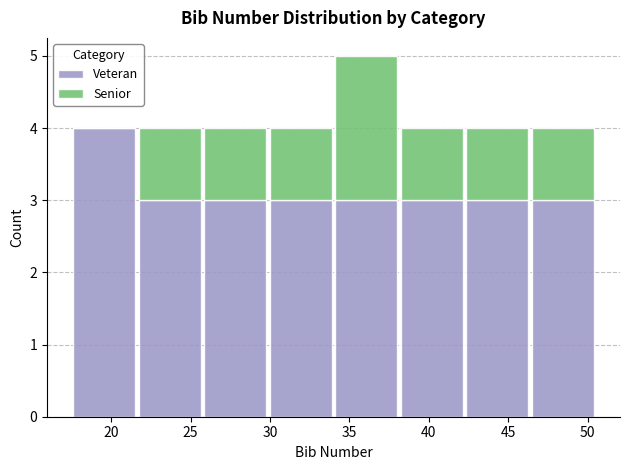

What is the total height of the stacked bar covering 42.5 to 46.5 on the x-axis? Neither the bar edges nor the heights are printed on the chart, so give them approximately, as read against the axes.

4